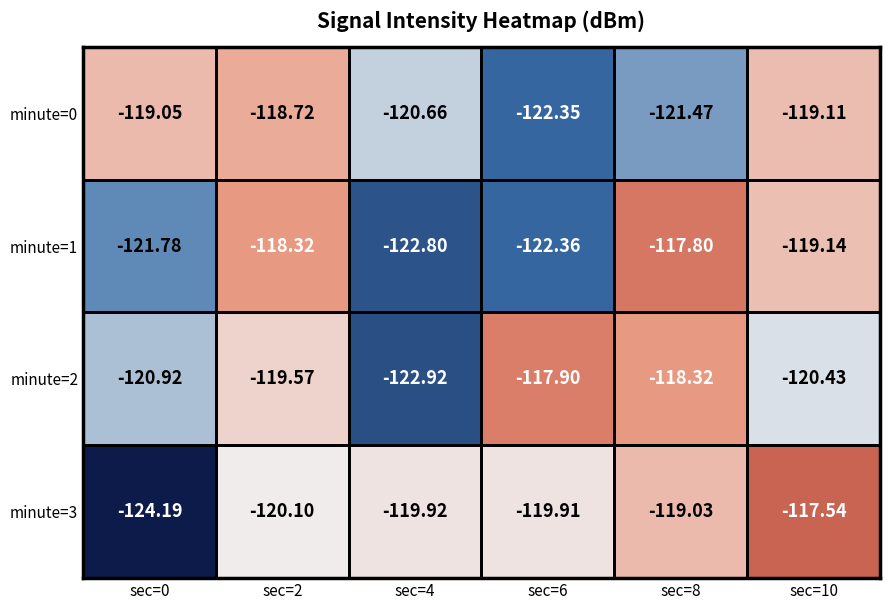

Is the value of minute=0 at sec=4 greater than the value of minute=3 at sec=10?

No